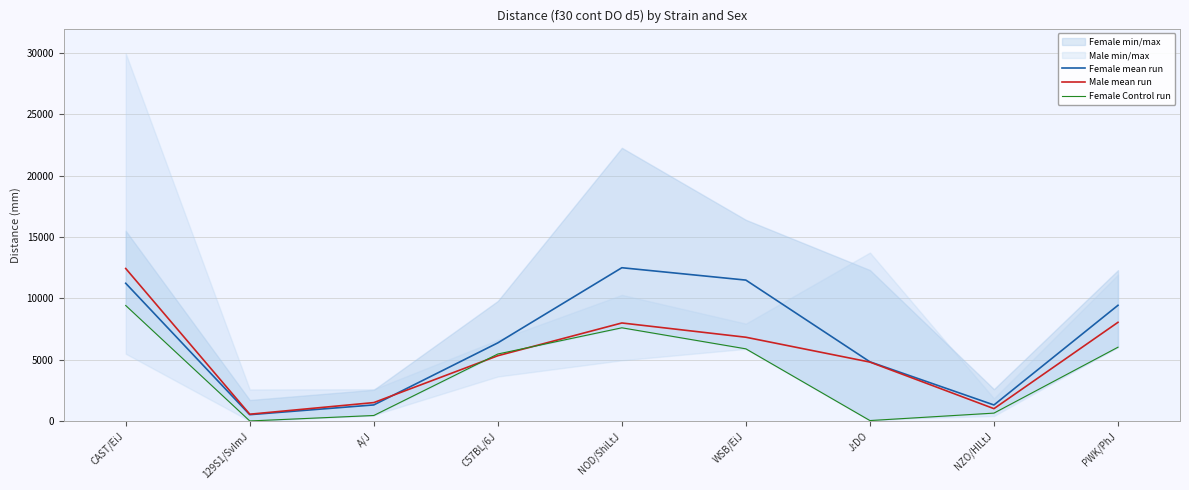

The Female Control run series shows 7757.7 at WSB/EiJ. True or false?

False